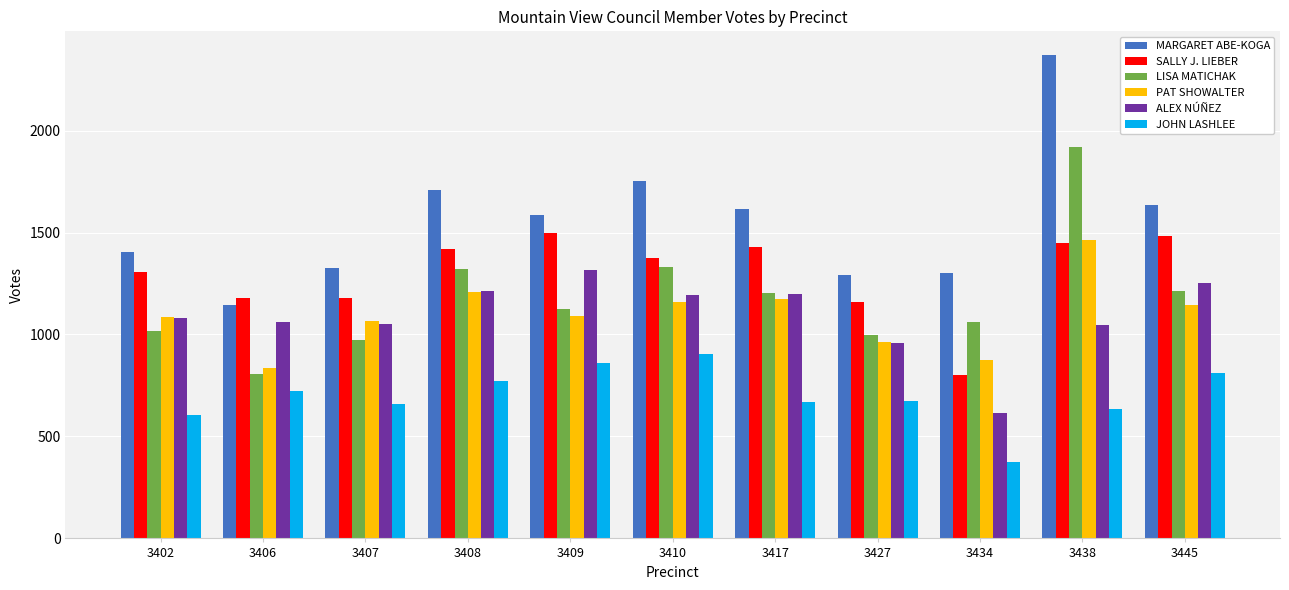

What is the lowest value of the LISA MATICHAK series?

808